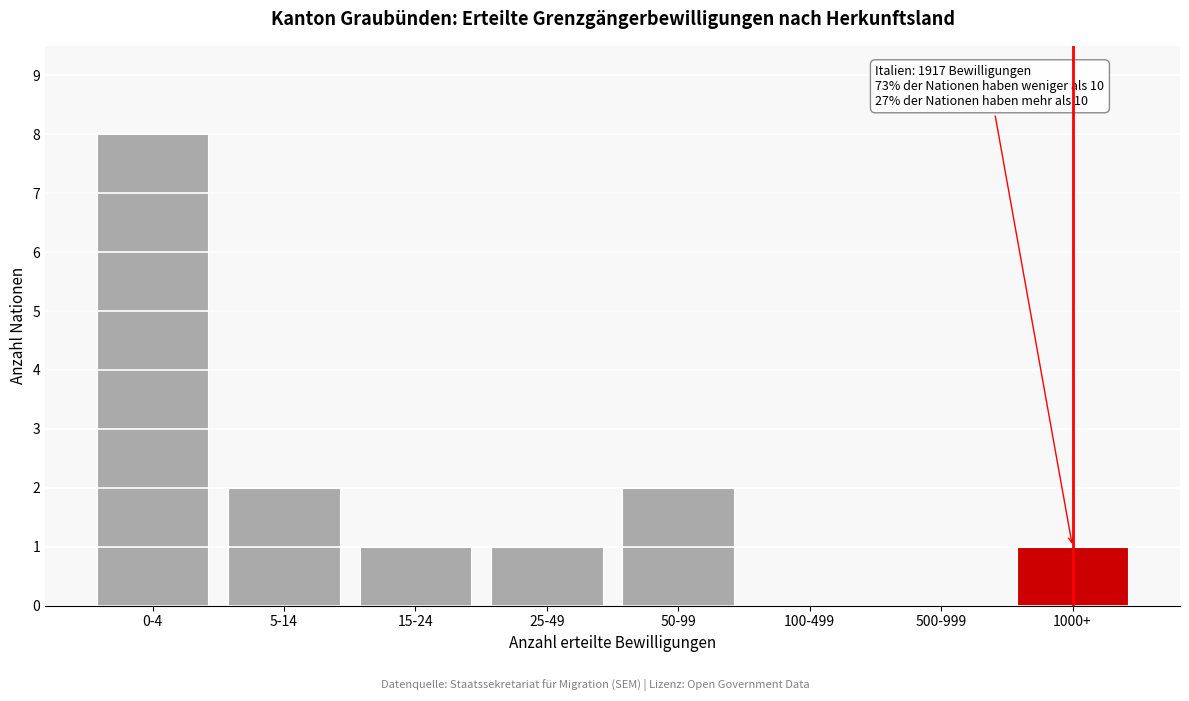

Reading left to right, extract all data points from this chart.

0-4=8	5-14=2	15-24=1	25-49=1	50-99=2	100-499=0	500-999=0	1000+=1